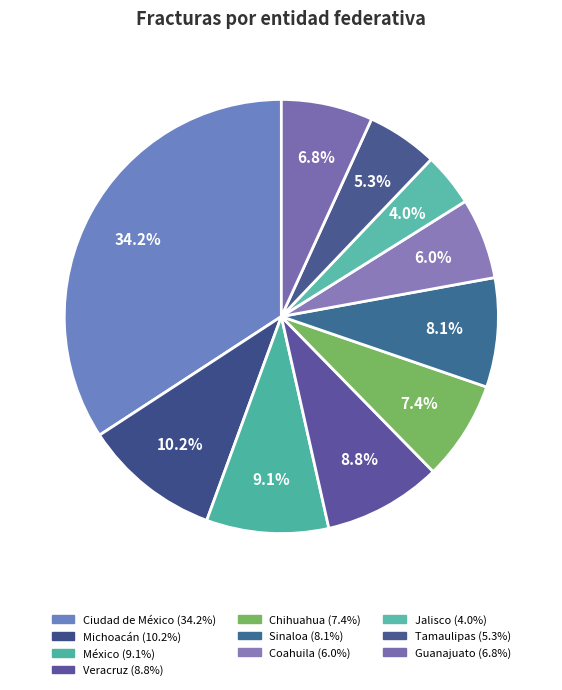

How many slices are in this pie chart?

10